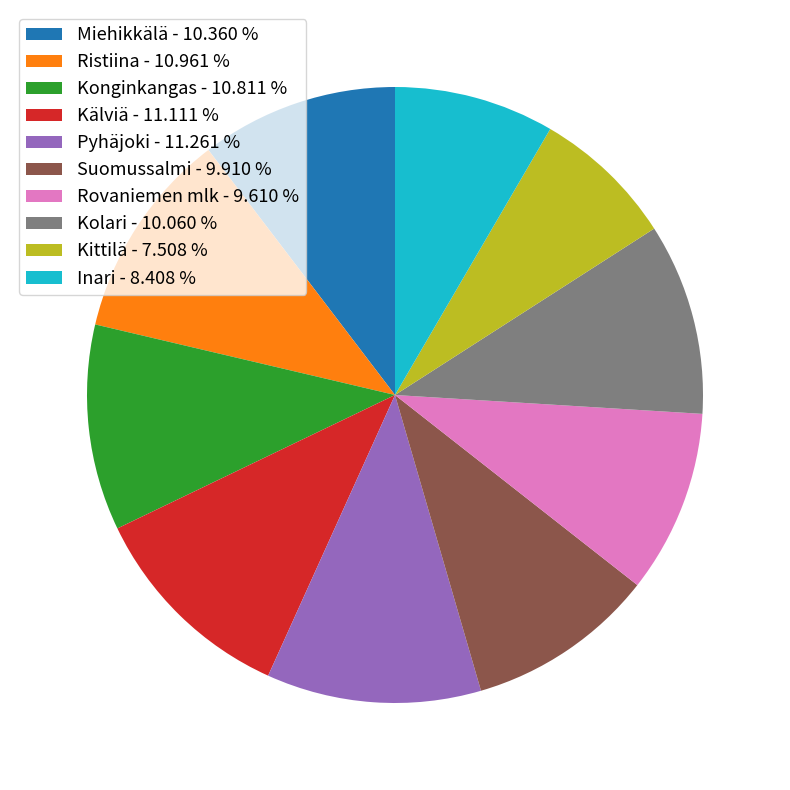

How many slices are in this pie chart?

10